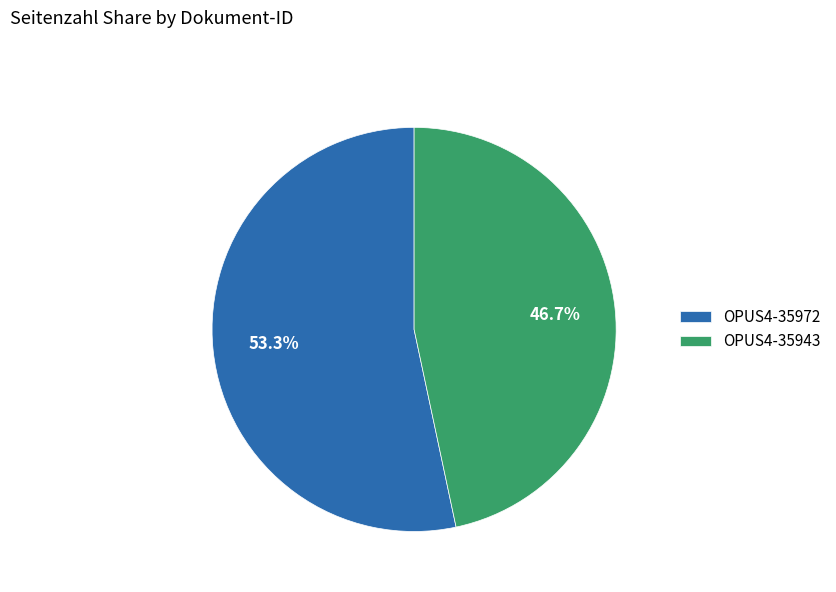

Is there any slice that represents more than half of the pie?

Yes